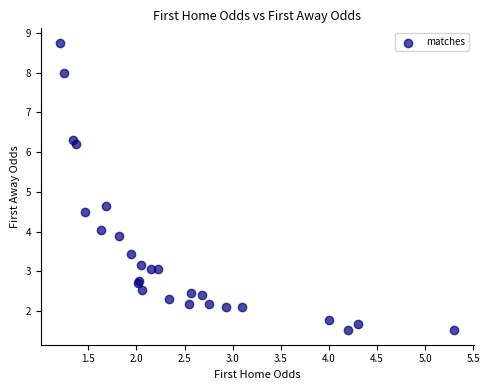

What Y value in the scatter plot is closest to 5?

4.7